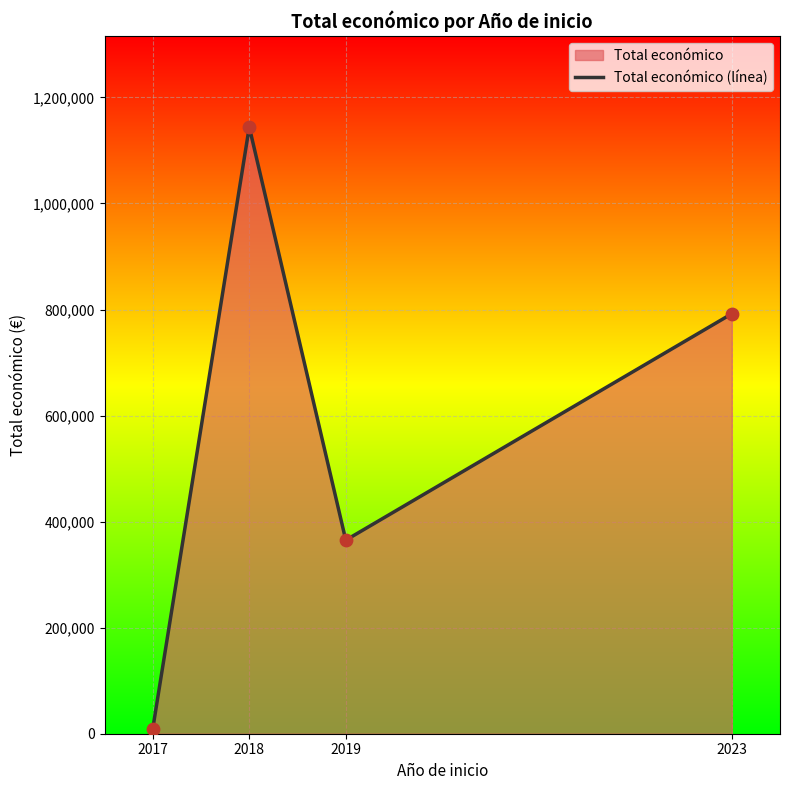

Which has a higher value, 2018 or 2023?

2018